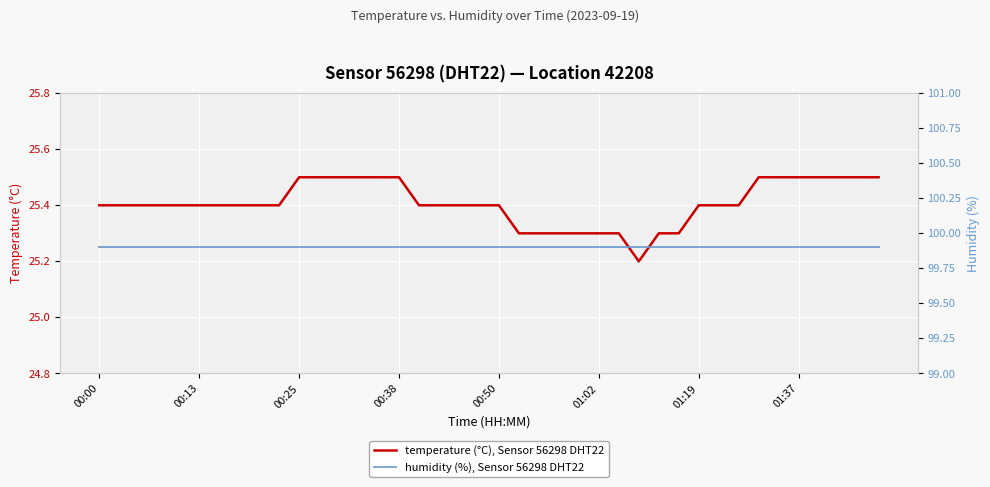

Reading left to right, extract all data points from this chart.

temperature (°C), Sensor 56298 DHT22: 25.4	25.4	25.4	25.4	25.4	25.4	25.4	25.4	25.4	25.4	25.5	25.5	25.5	25.5	25.5	25.5	25.4	25.4	25.4	25.4	25.4	25.3	25.3	25.3	25.3	25.3	25.3	25.2	25.3	25.3	25.4	25.4	25.4	25.5	25.5	25.5	25.5	25.5	25.5	25.5
humidity (%), Sensor 56298 DHT22: 99.9	99.9	99.9	99.9	99.9	99.9	99.9	99.9	99.9	99.9	99.9	99.9	99.9	99.9	99.9	99.9	99.9	99.9	99.9	99.9	99.9	99.9	99.9	99.9	99.9	99.9	99.9	99.9	99.9	99.9	99.9	99.9	99.9	99.9	99.9	99.9	99.9	99.9	99.9	99.9